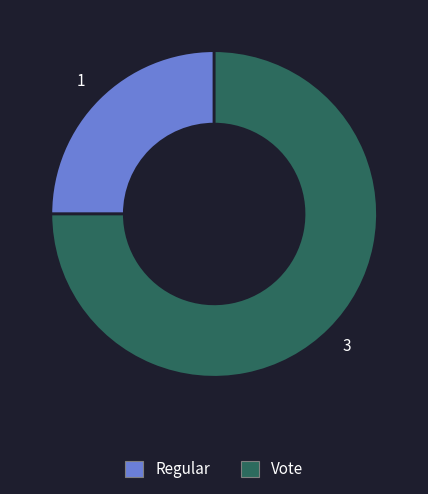

Is there a majority slice in this chart?

Yes